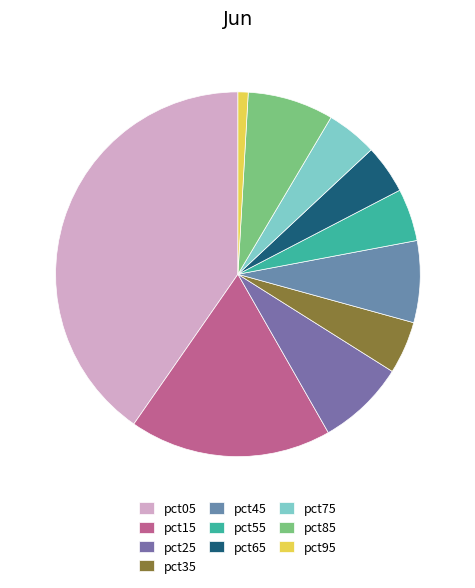

To the nearest percent, what percentage of the pie is pct65?

4%